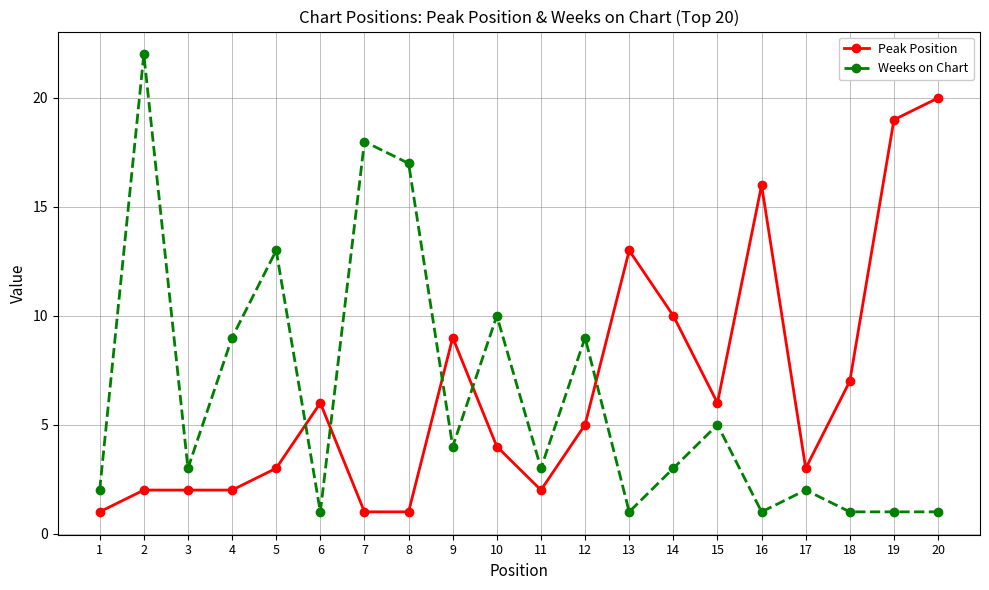

Which series has the largest range (max minus min)?

Weeks on Chart